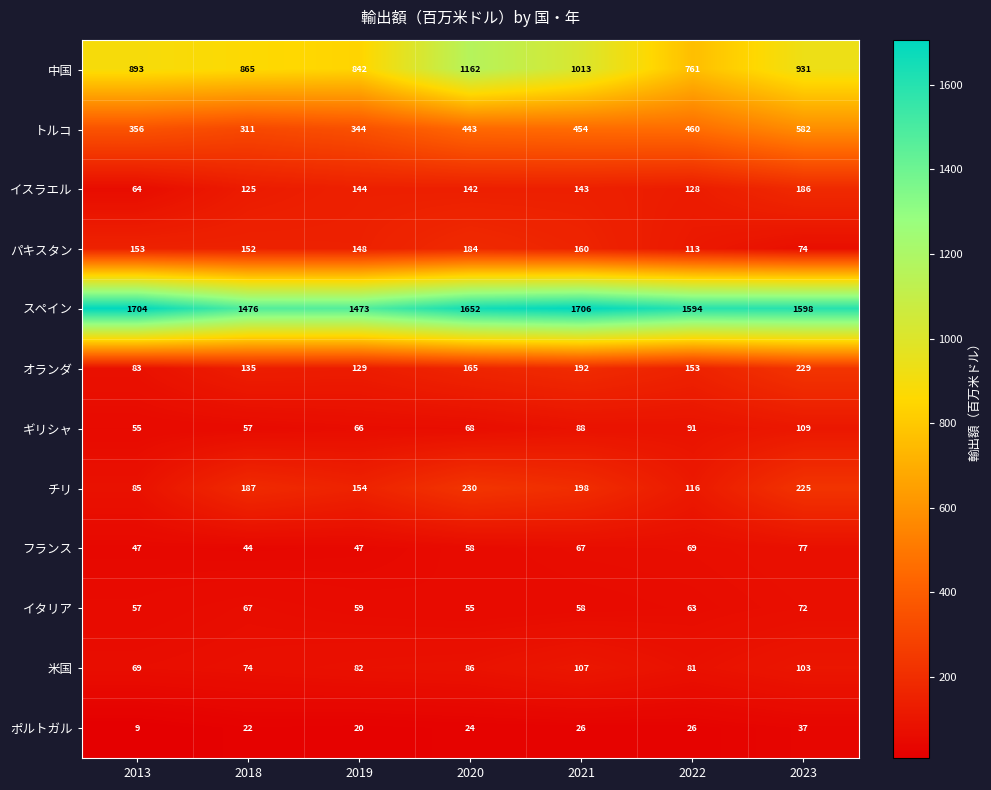

At how many categories does at least one series exceed 1580?

5